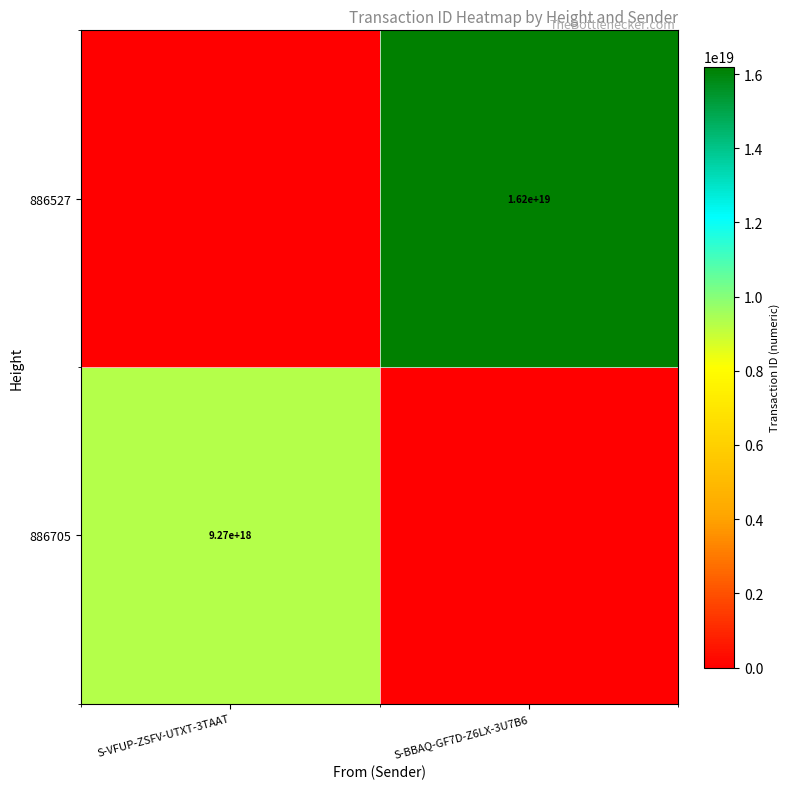

The value of 886527 at S-BBAQ-GF7D-Z6LX-3U7B6 is 16200000000000000000. True or false?

True